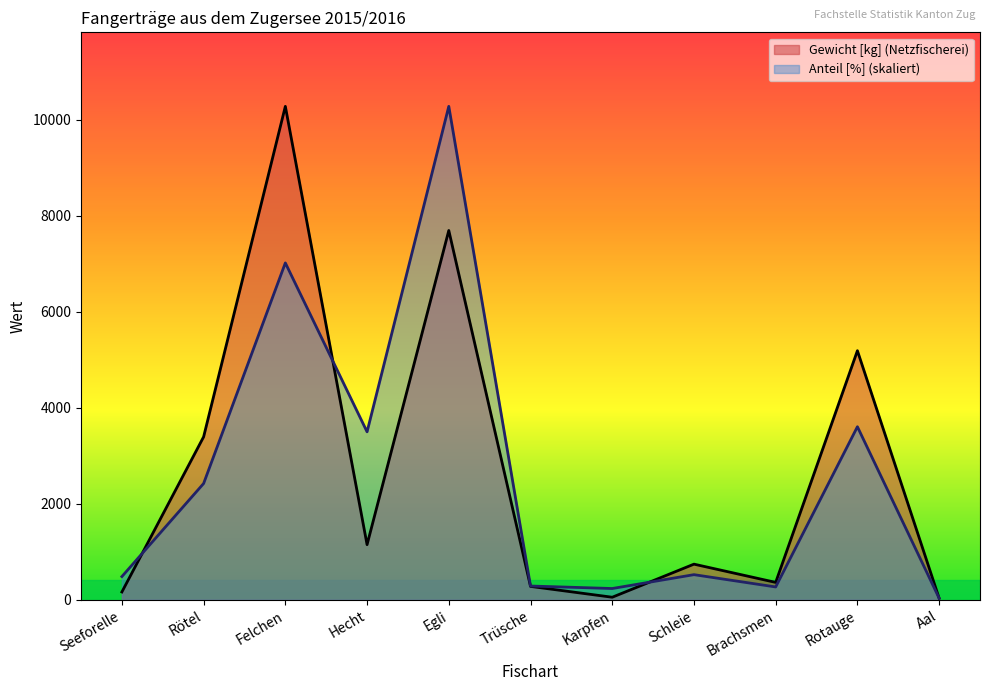

List the labels in order of Gewicht [kg] (Netzfischerei) value, smallest first.

Aal, Karpfen, Seeforelle, Trüsche, Brachsmen, Schleie, Hecht, Rötel, Rotauge, Egli, Felchen